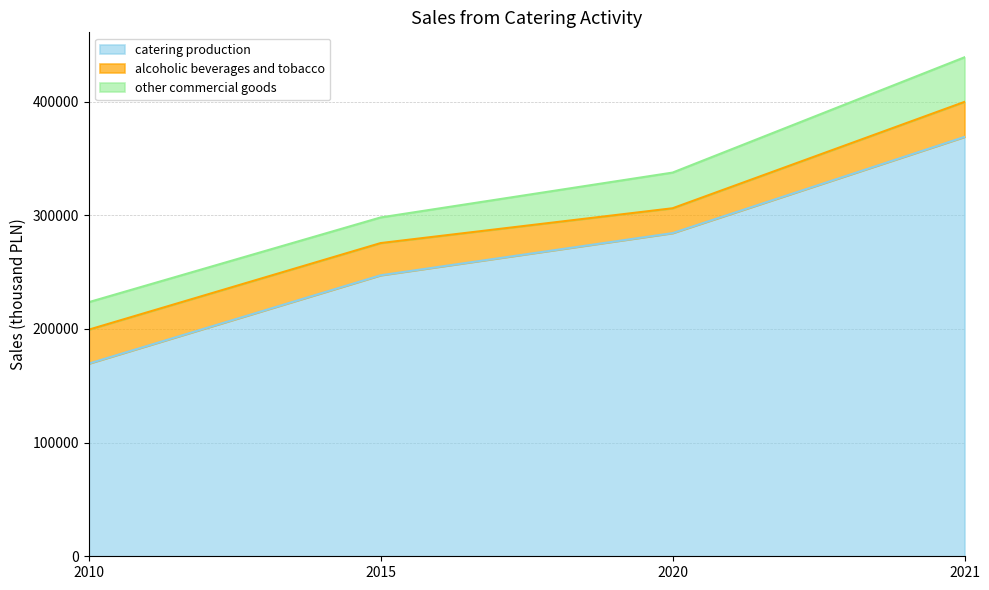

The catering production series shows 169536 at 2010. True or false?

True